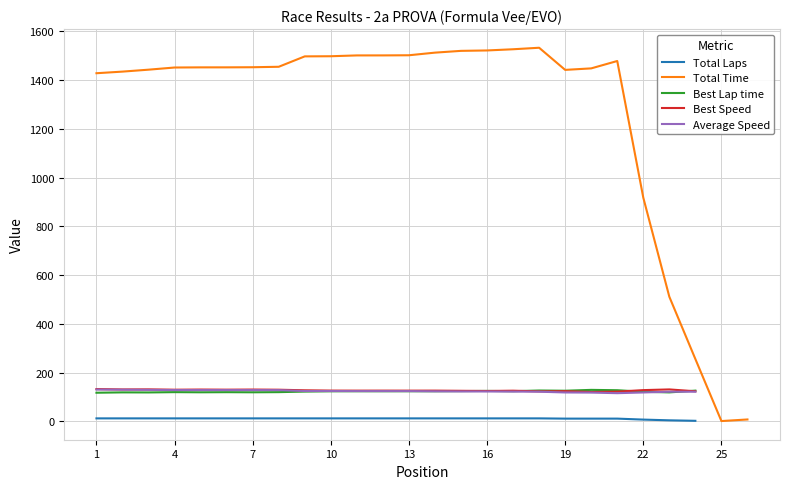

Where does the Best Lap time series first go above 123?

10